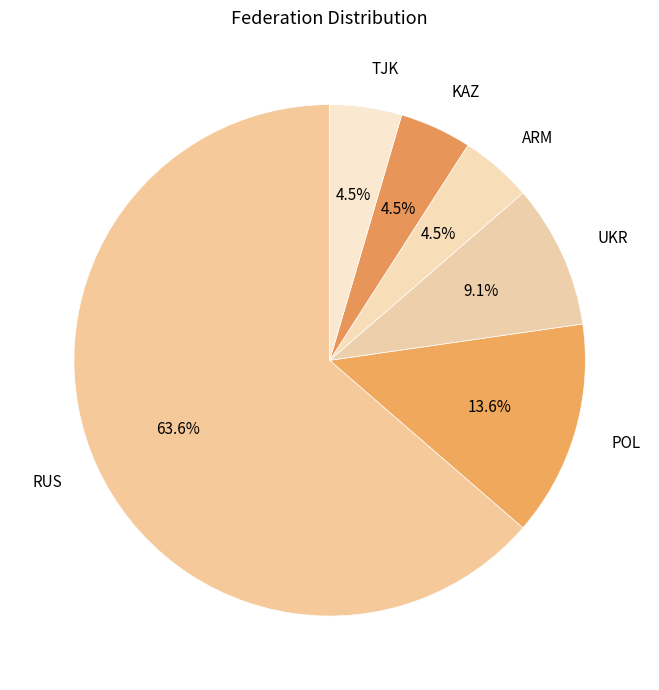

True or false: TJK accounts for 16% of the total.

False